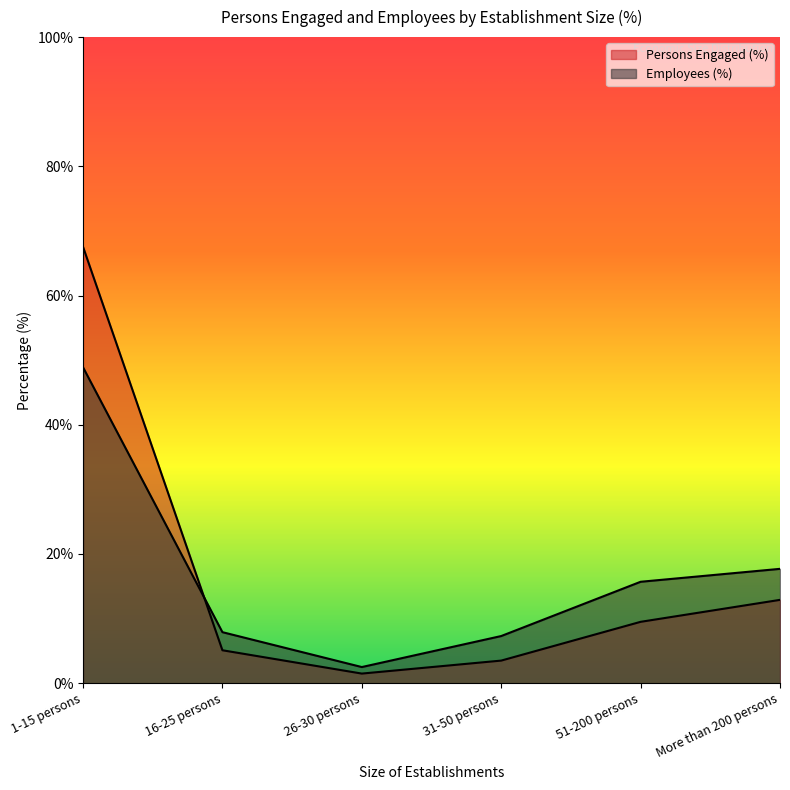

At which category is the sum across all series the highest?

1-15 persons